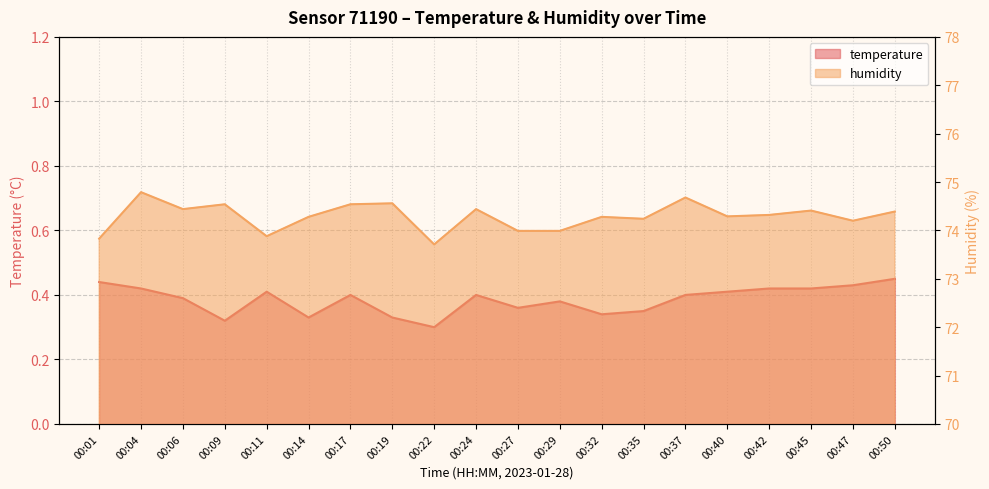

The value of temperature at 00:06 is 0.6. True or false?

False